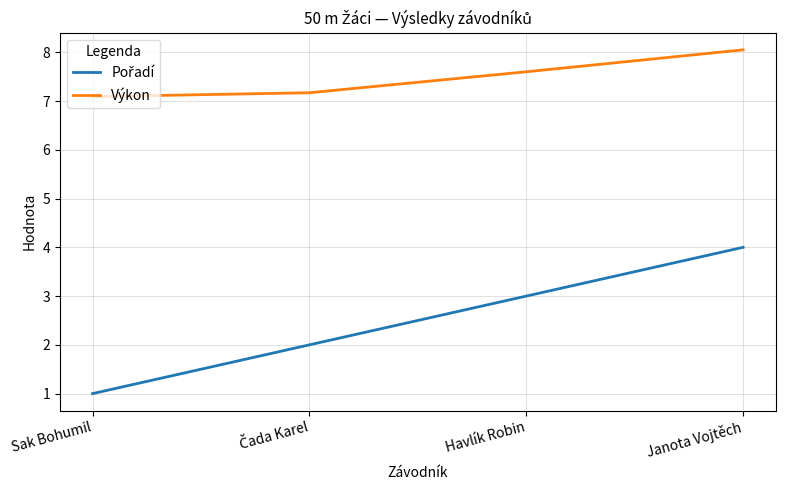

The value of Výkon at Sak Bohumil is 3.4. True or false?

False